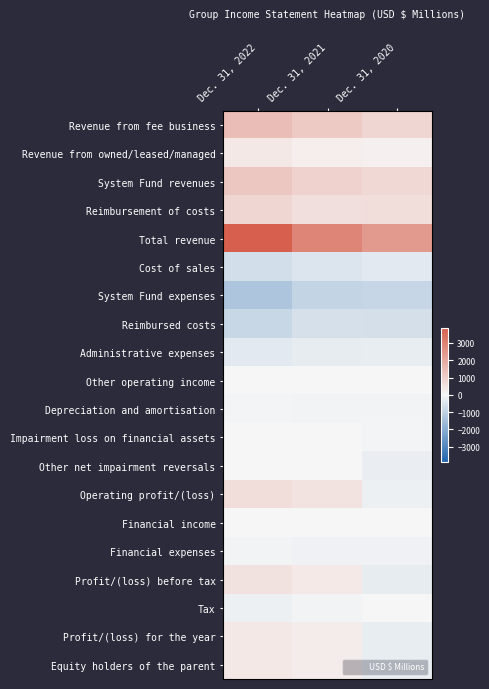

Which has a higher value, Dec. 31, 2021 or Dec. 31, 2020?

Dec. 31, 2021